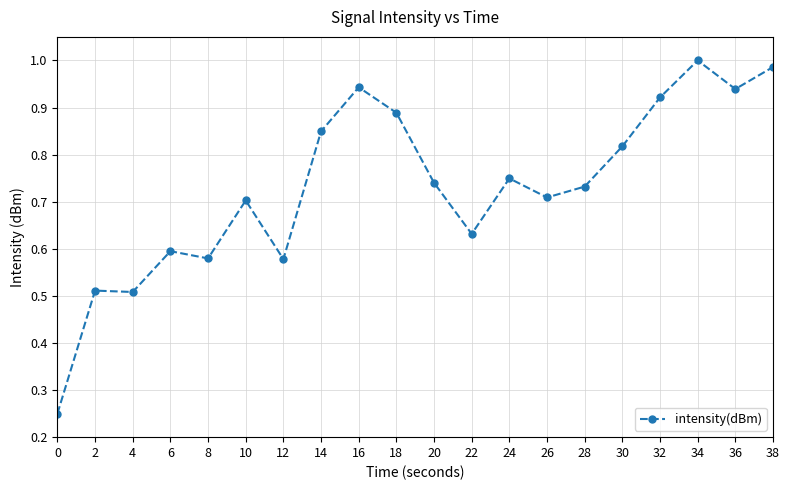

What is the sum of all values?

14.6